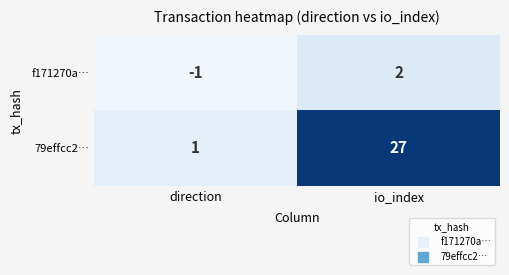

The f171270a… series shows 2 at io_index. True or false?

True